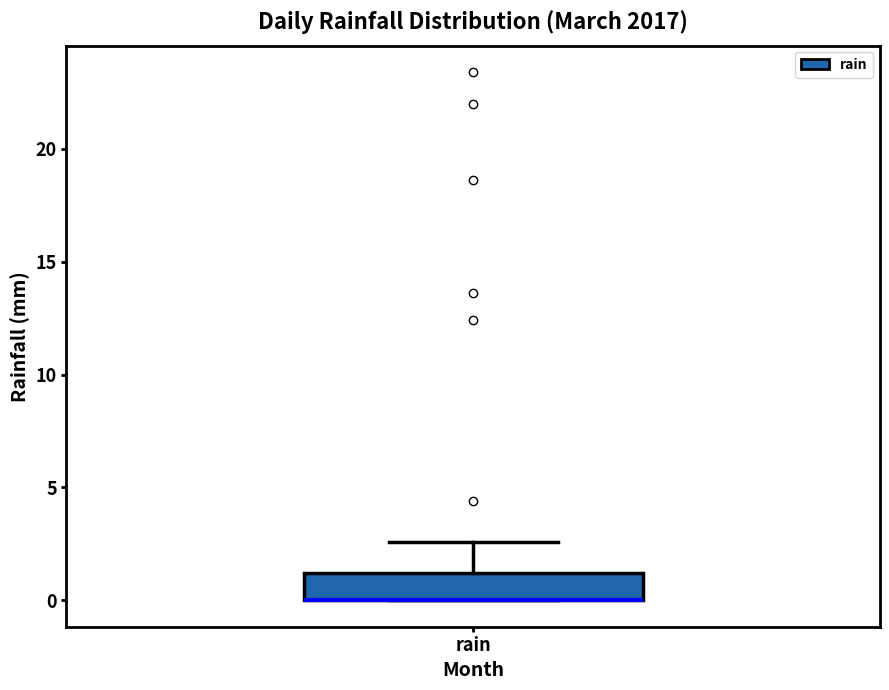

Where is the upper edge of the box for rain on the y-axis? The values are not printed on the chart, so give them approximately, as read against the axis.

1.0